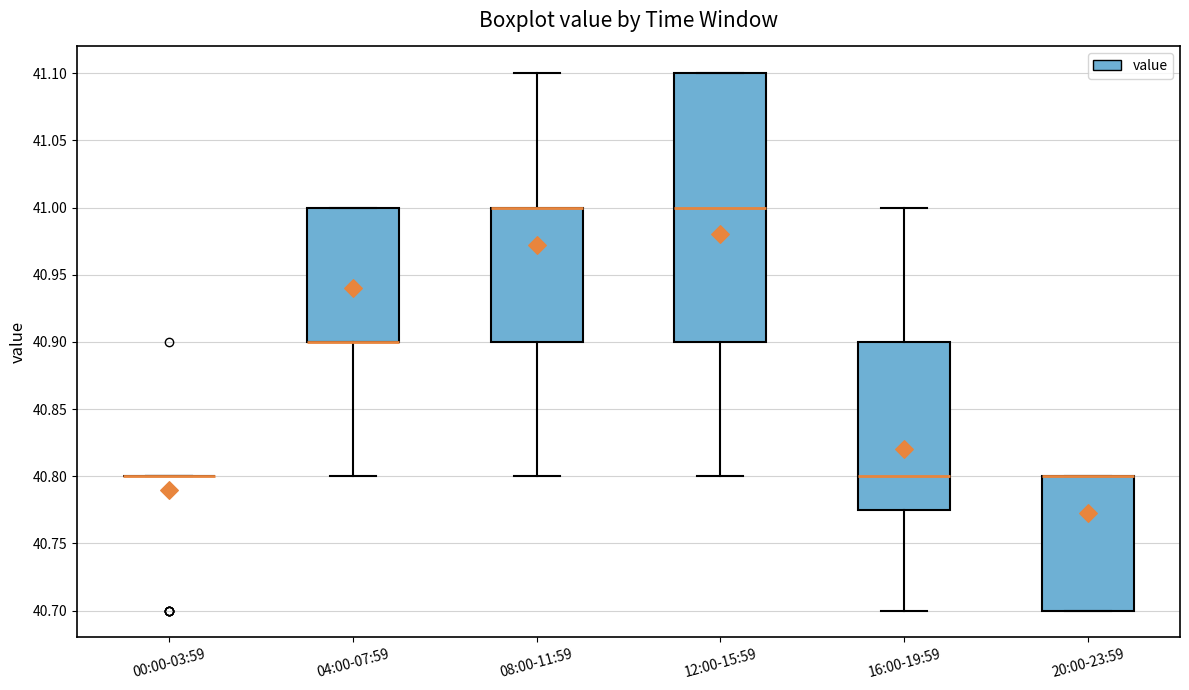

Where does the median line of the box for 16:00-19:59 sit on the y-axis? The values are not printed on the chart, so give them approximately, as read against the axis.

40.800